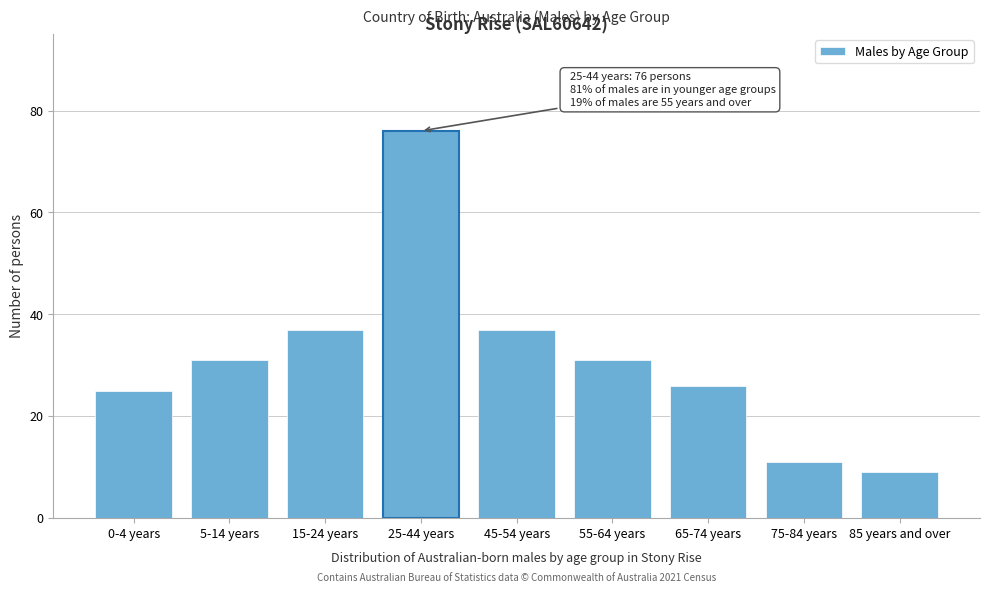

Reading right to left, transcribe all the data shown in this chart.

9	11	26	31	37	76	37	31	25